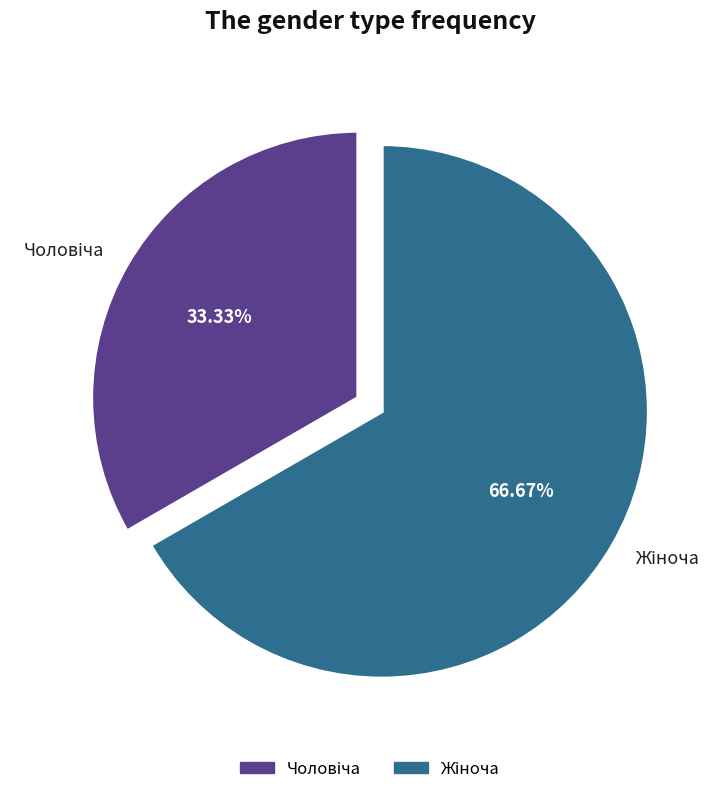

Does any single category account for the majority?

Yes